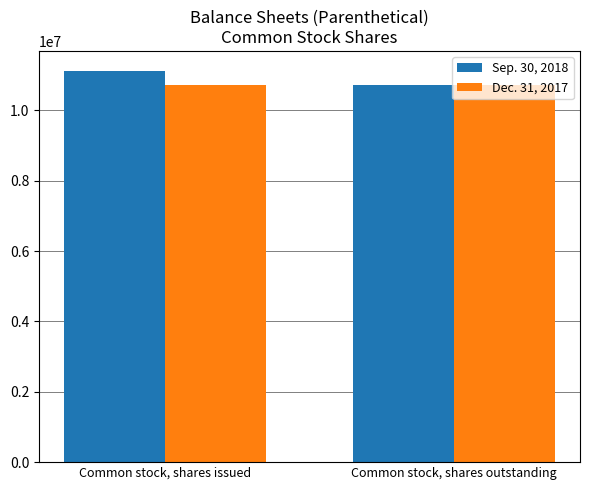

At how many categories does at least one series exceed 11109494?

1